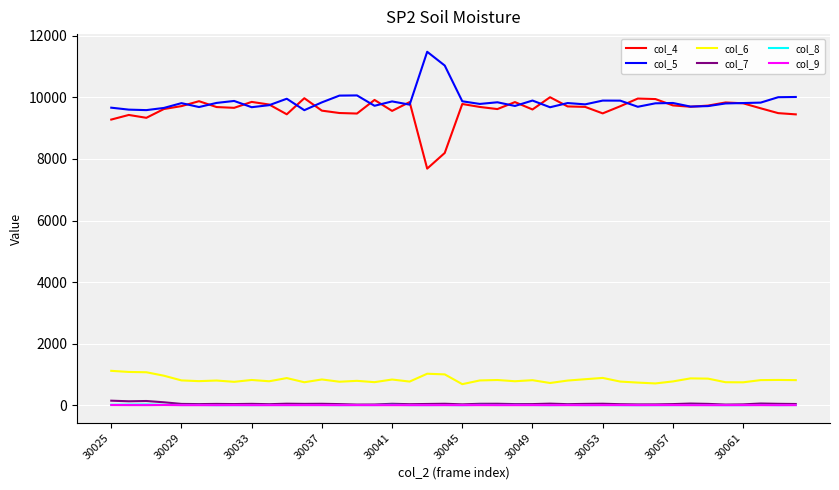

True or false: col_4 and col_7 intersect in this chart.

False